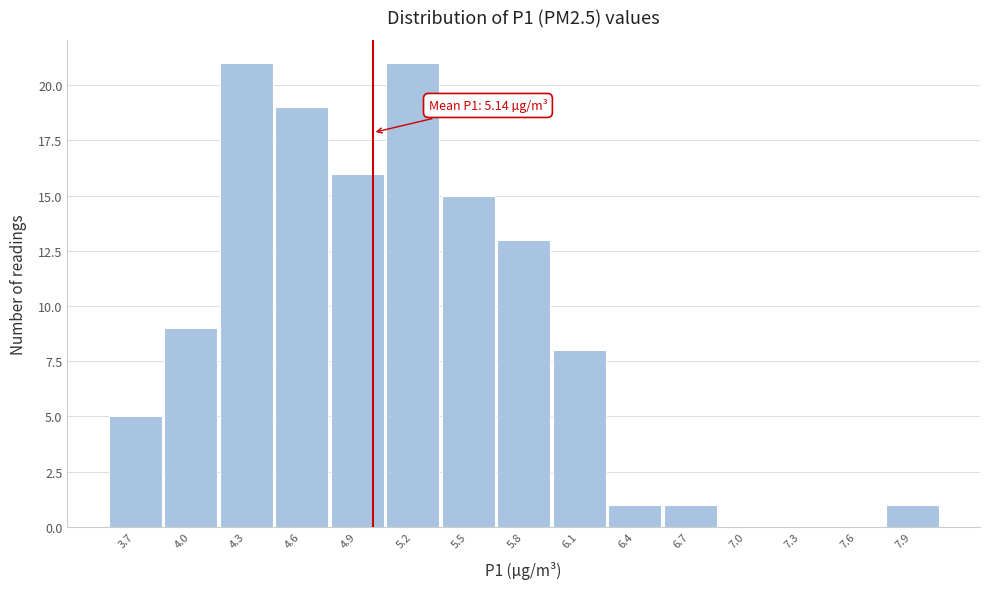

Reading left to right, list all the values displayed in this chart.

3.7=5	4.0=9	4.3=21	4.6=19	4.9=16	5.2=21	5.5=15	5.8=13	6.1=8	6.4=1	6.7=1	7.0=0	7.3=0	7.6=0	7.9=1